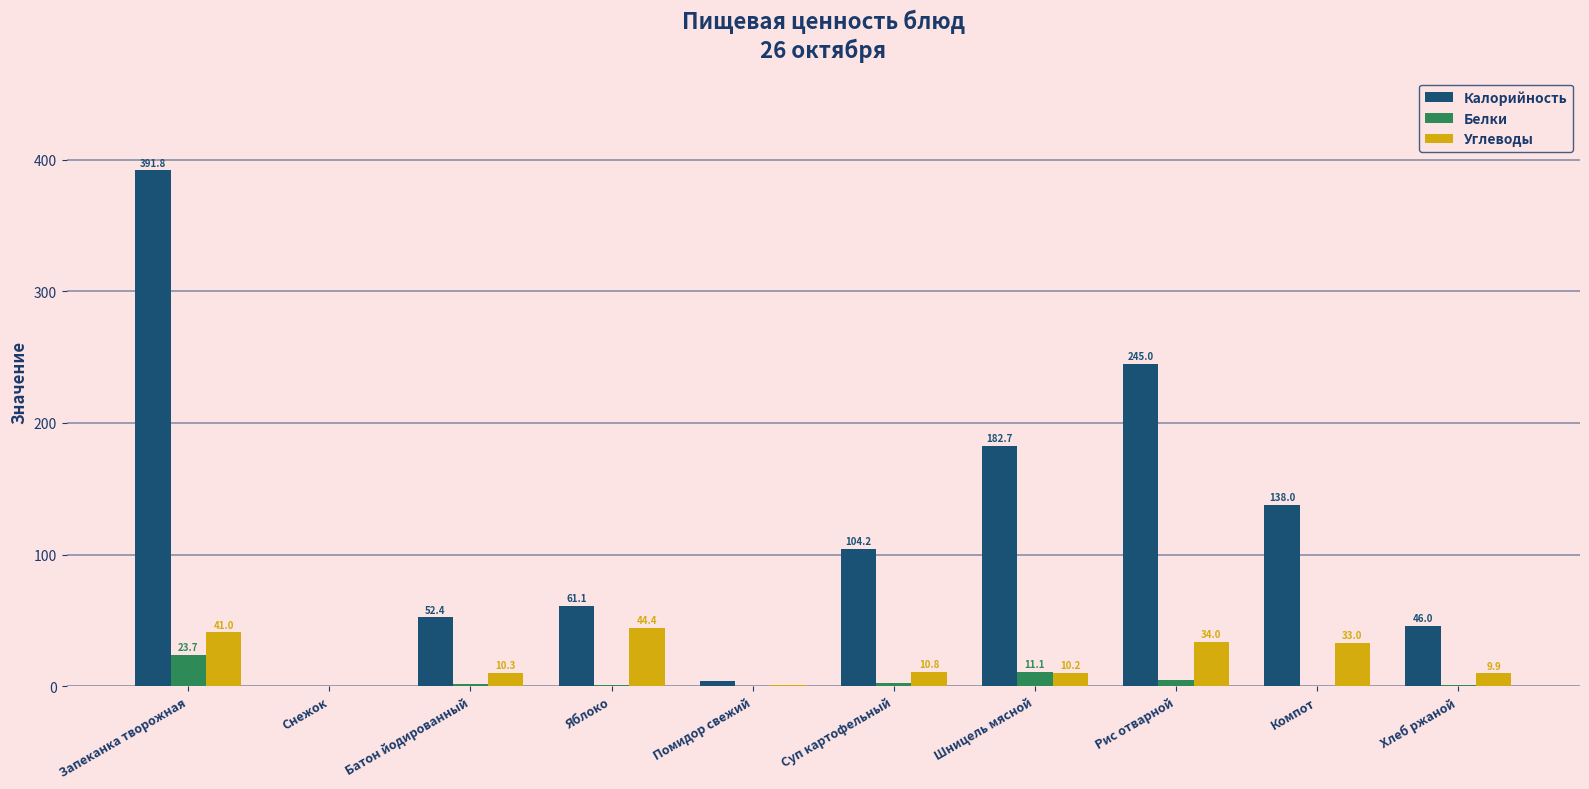

The value of Белки at Шницель мясной is 11.1. True or false?

True